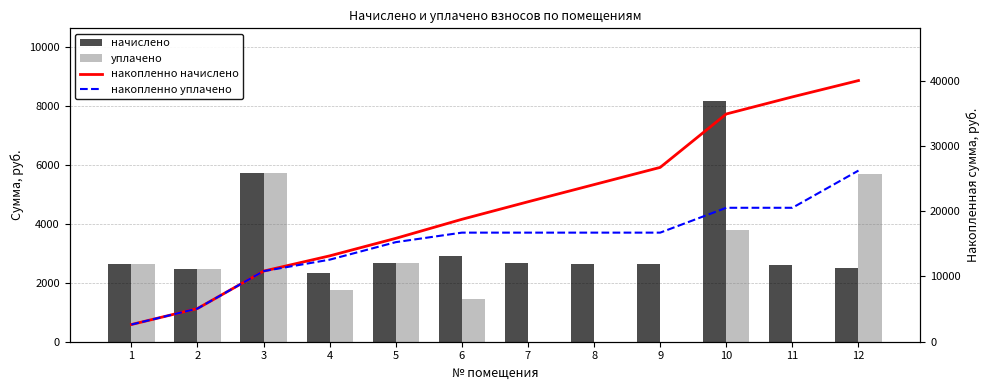

Reading left to right, transcribe all the data shown in this chart.

начислено: 2633.0	2450.9	5729.8	2335.0	2682.7	2914.6	2682.7	2633.0	2633.0	8180.6	2616.5	2500.6
уплачено: 2633.0	2450.9	5729.8	1751.2	2682.7	1457.3	0.0	0.0	0.0	3806.0	0.0	5698.2
накопленно начислено: 2633.0	5083.9	10813.7	13148.6	15831.4	18745.9	21428.6	24061.7	26694.7	34875.4	37491.8	39992.4
накопленно уплачено: 2633.0	5083.9	10813.7	12564.9	15247.6	16704.9	16704.9	16704.9	16704.9	20510.9	20510.9	26209.2